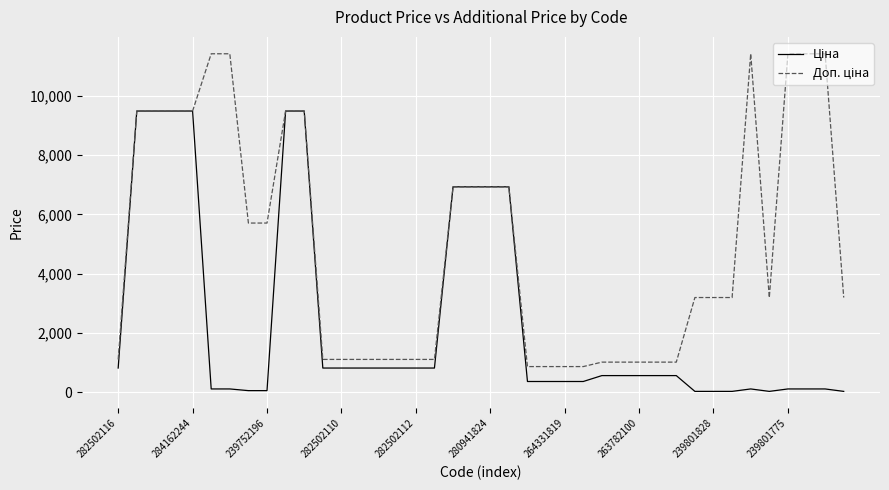

Does the chart display data point markers on the line(s)?

No